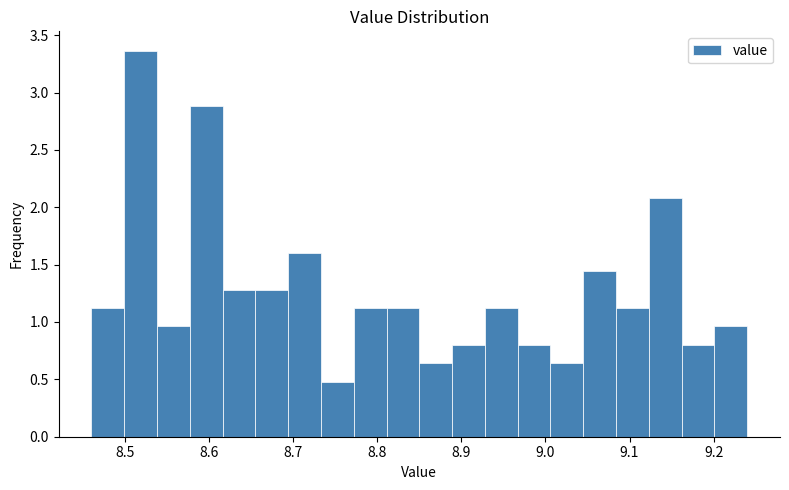

Read against the x-axis, roughly where is the centre of the tallest bar?

8.52